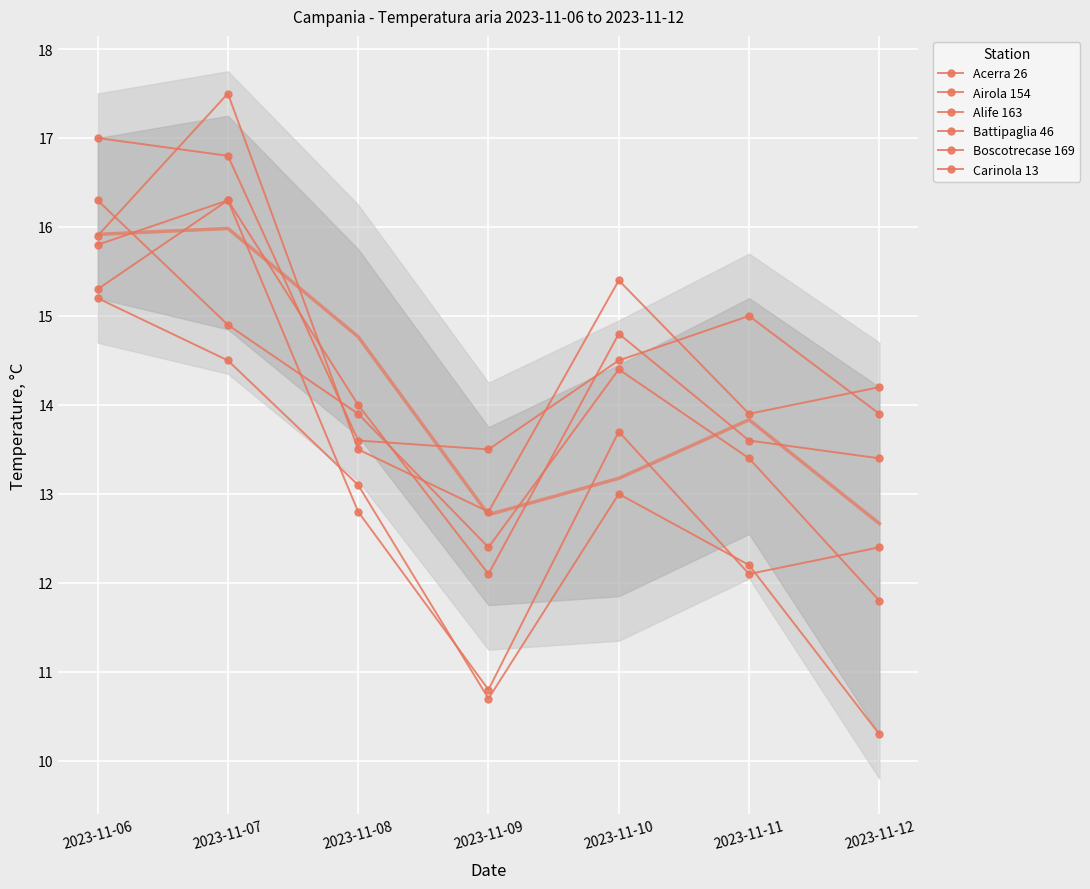

How many lines are shown in the chart?

6